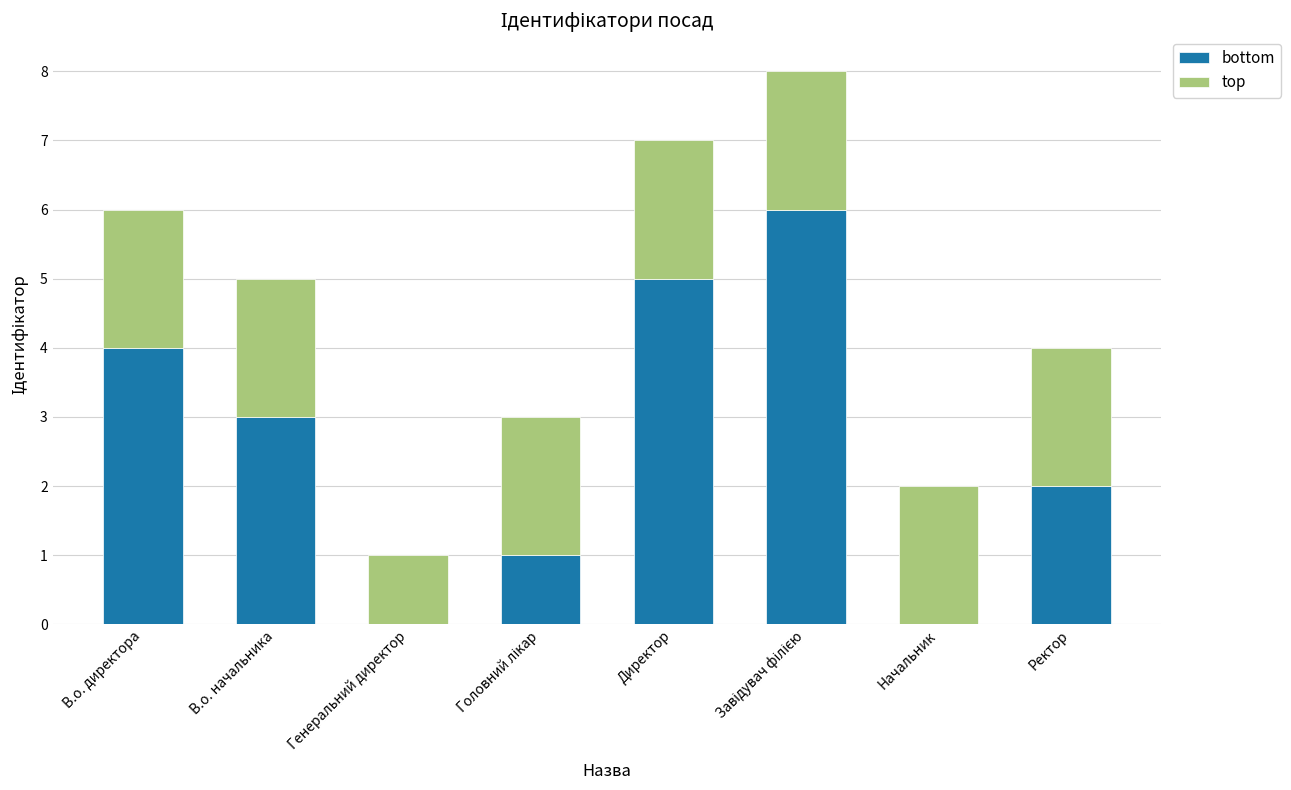

The value of bottom at Начальник is 0. True or false?

True